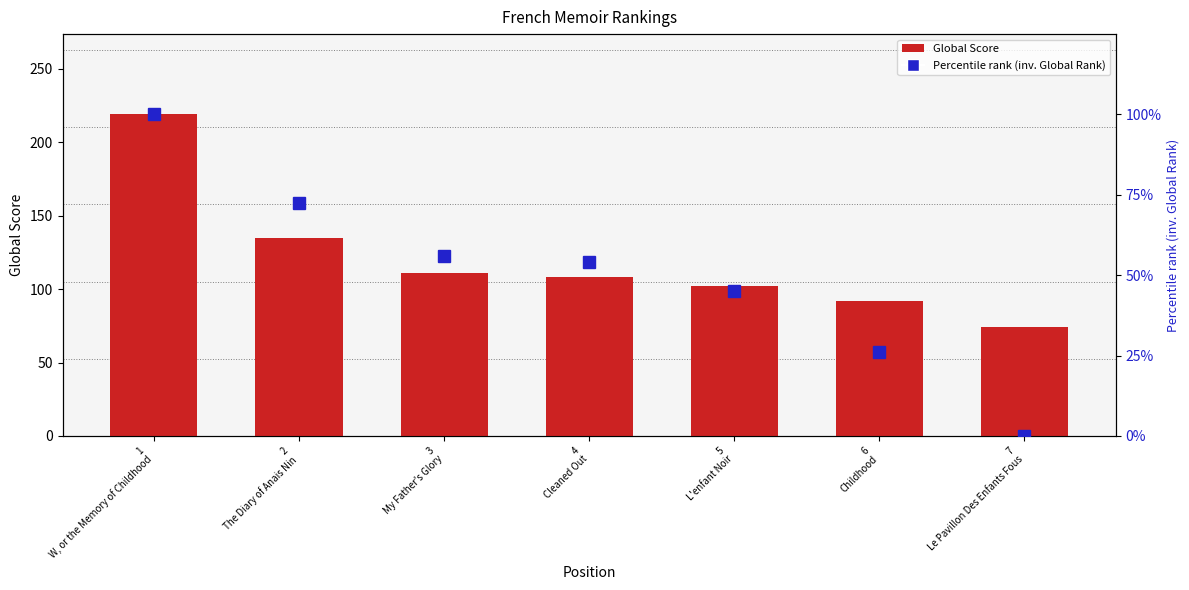

What is the label of the 7th bar from the right?

1
W, or the Memory of Childhood